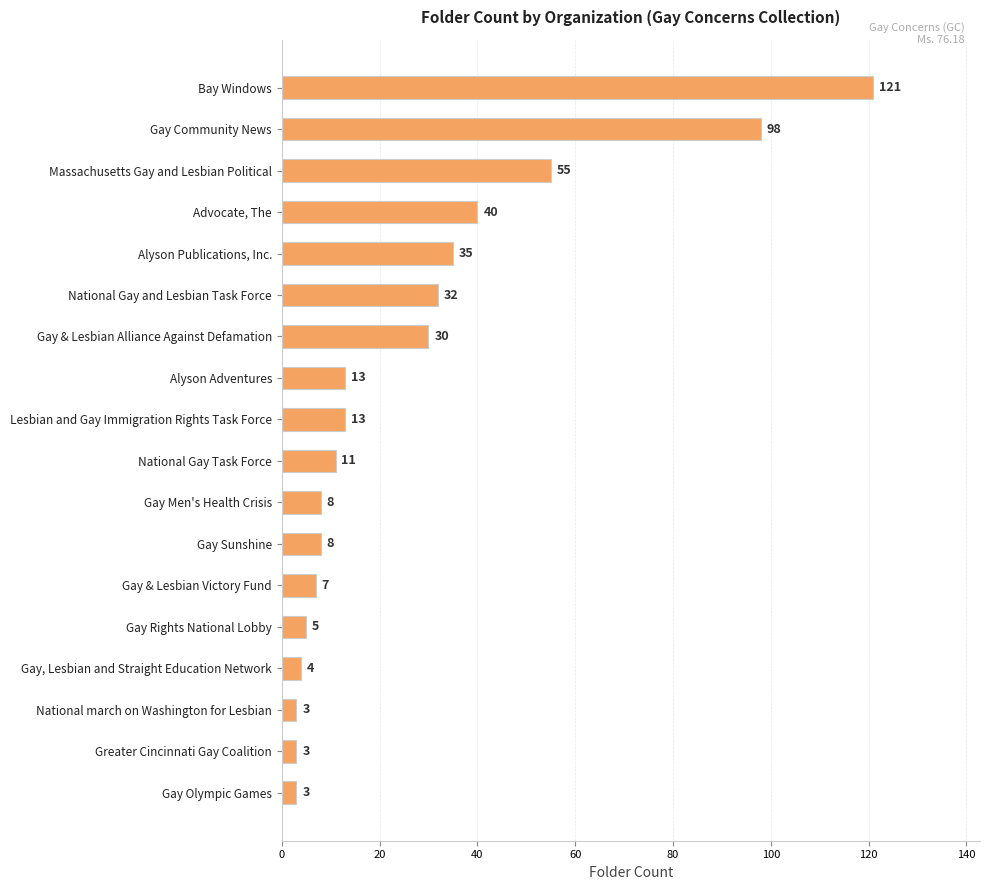

What value does the data have at Massachusetts Gay and Lesbian Political, to the nearest 50?

50